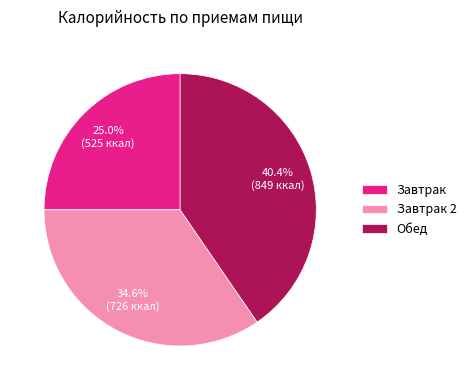

Rank the categories by value from lowest to highest.

Завтрак, Завтрак 2, Обед